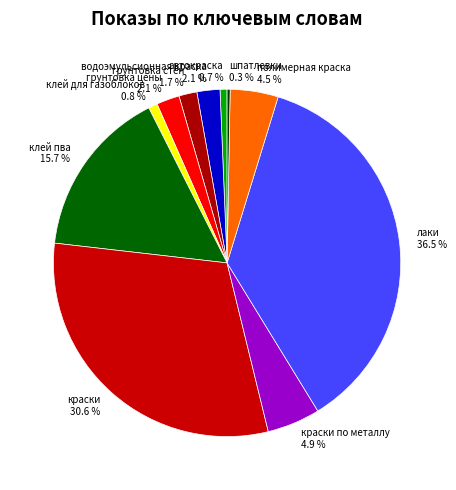

How much of the chart is everything except грунтовка цены?

97.9%